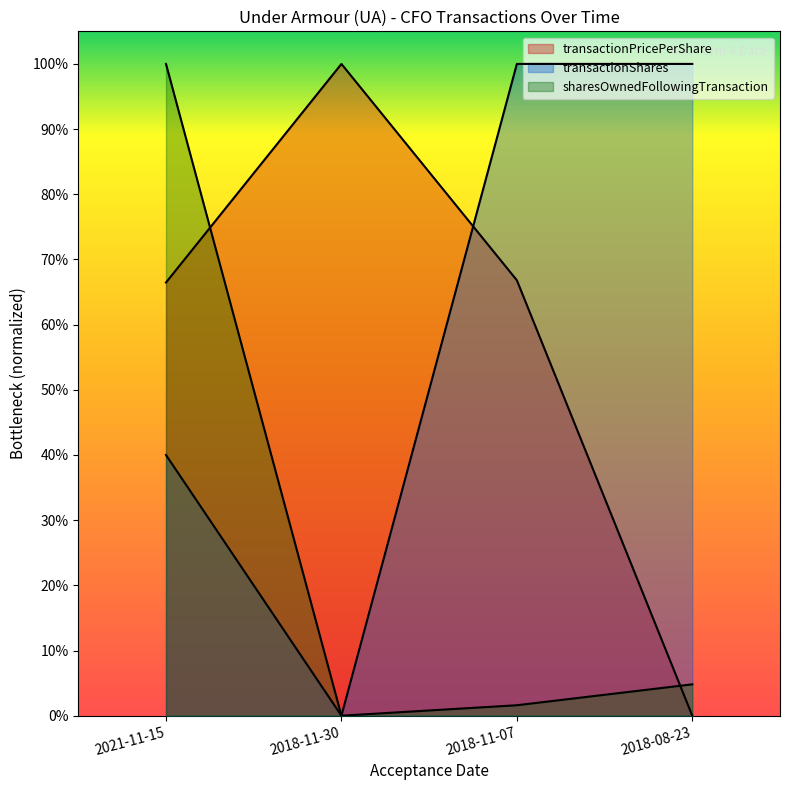

What is the value of the transactionShares point at the 3rd from the left?

1.0